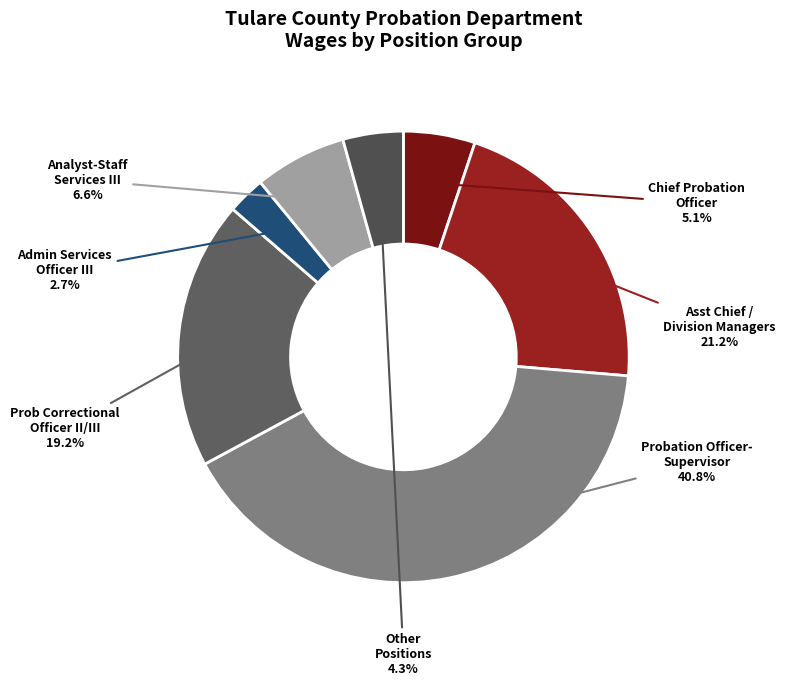

To the nearest percent, what is the average slice percentage?

14%